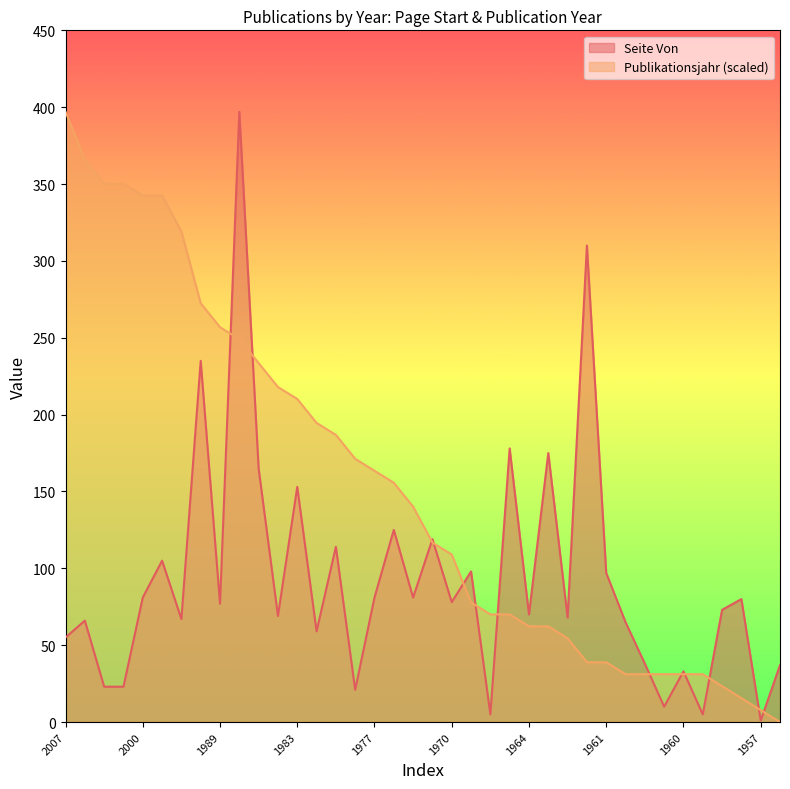

Is it true that Publikationsjahr equals 155.7 at 1976?

True